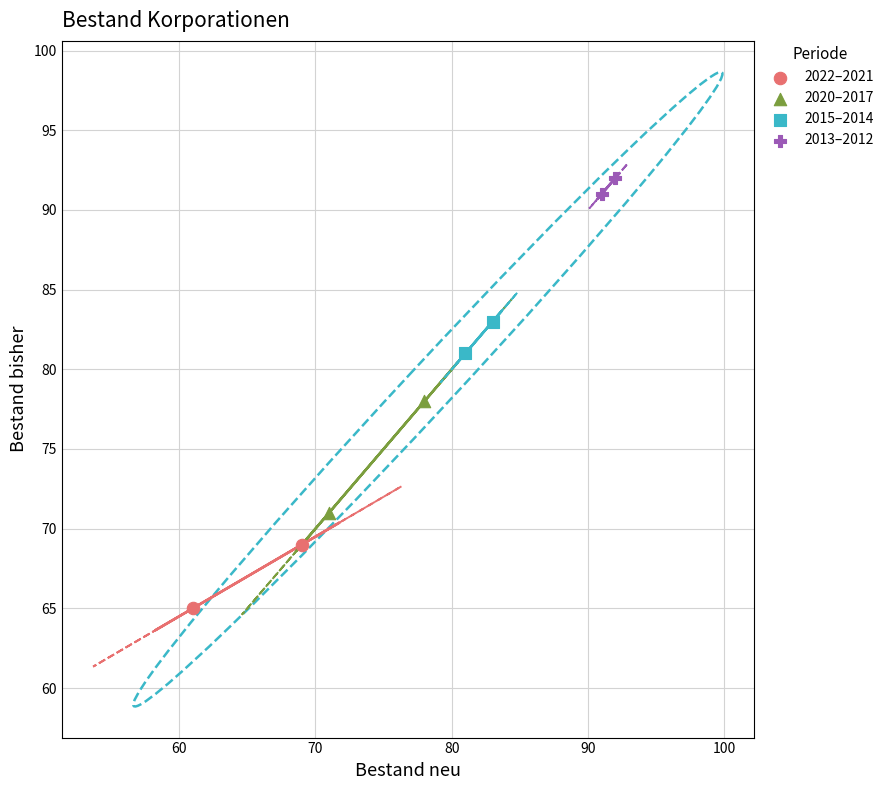

What are all the series names shown in the legend?

2022–2021, 2020–2017, 2015–2014, 2013–2012